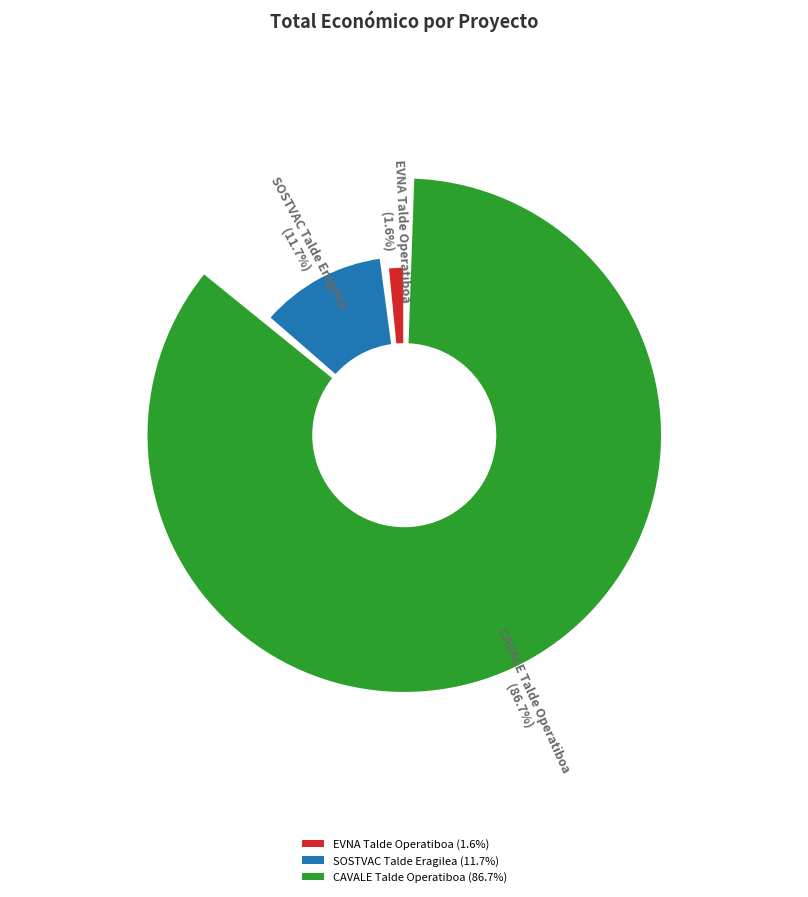

Is SOSTVAC Talde Eragilea the majority of the pie?

No